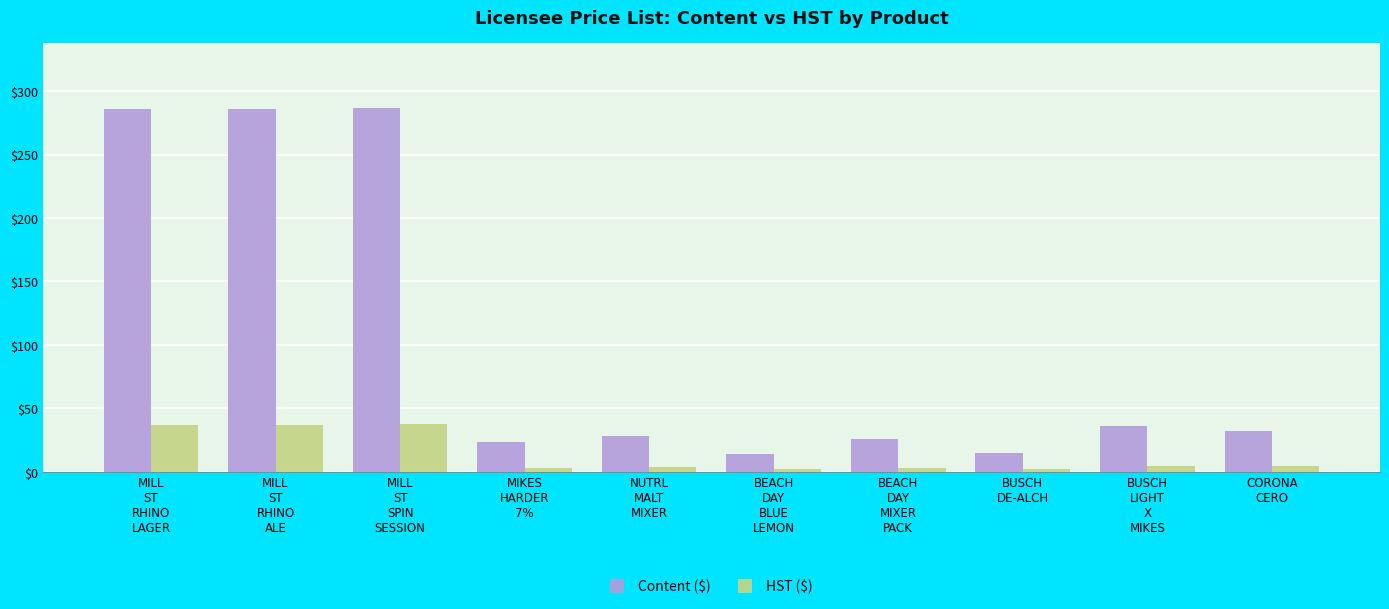

At how many categories does at least one series exceed 249?

3